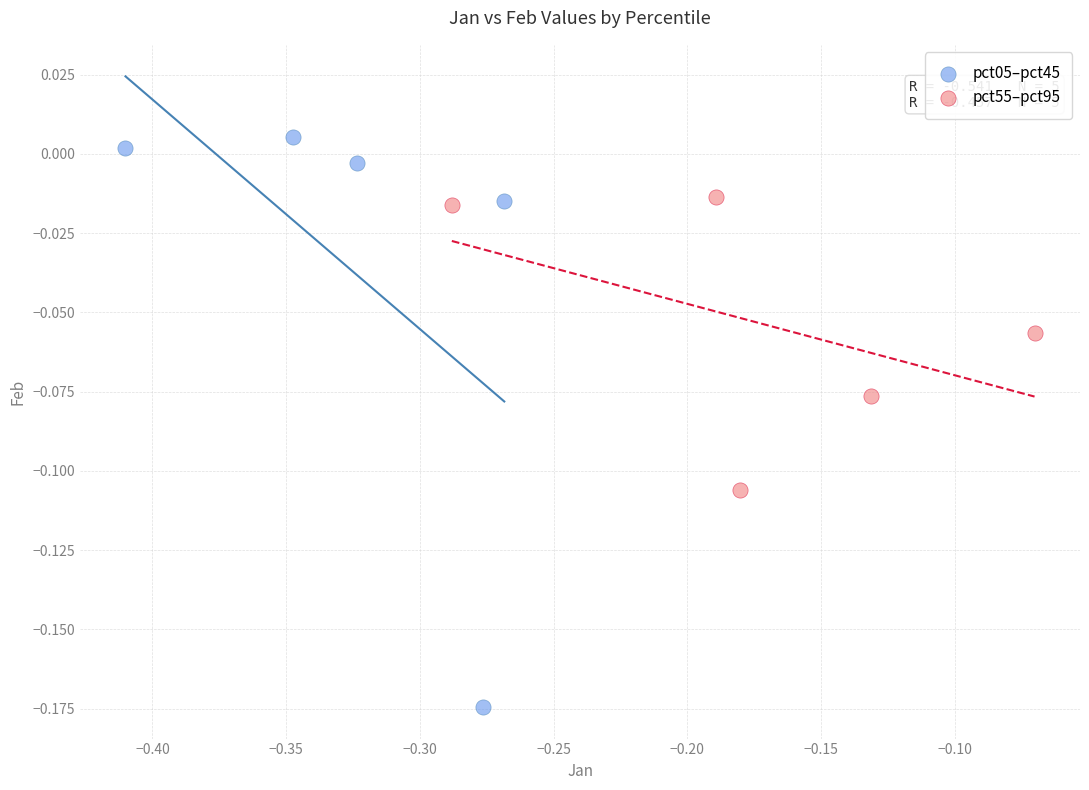

Which series contains the highest Y value?

pct05–pct45